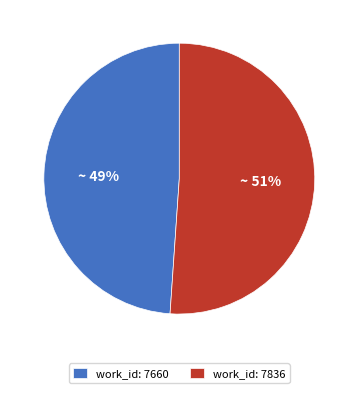

What is the majority slice?

work_id: 7836